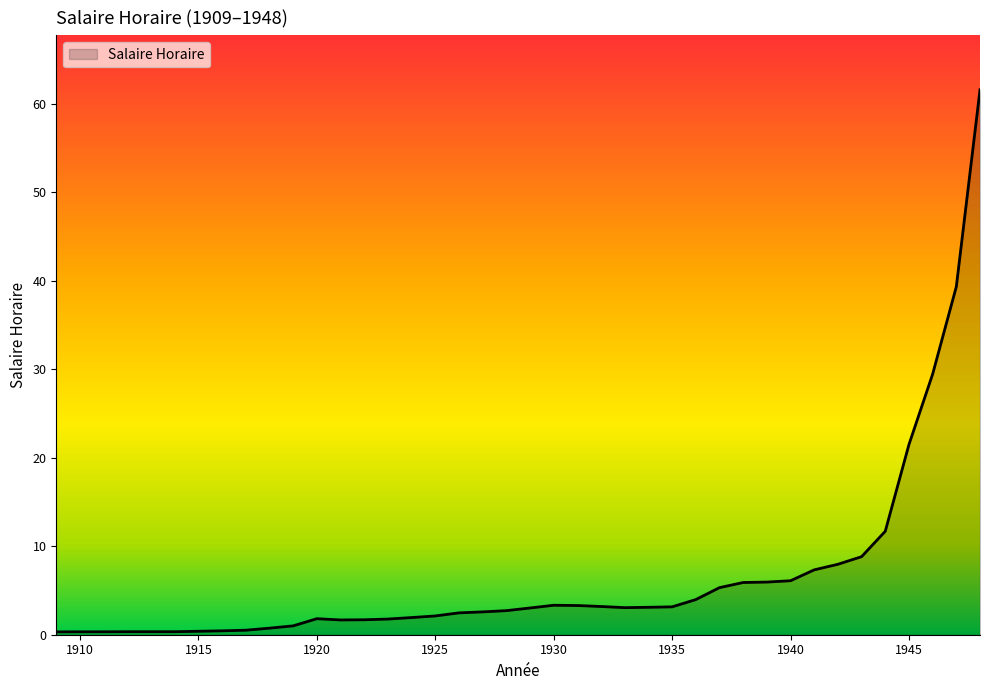

What is the difference between the maximum and minimum values?

61.3